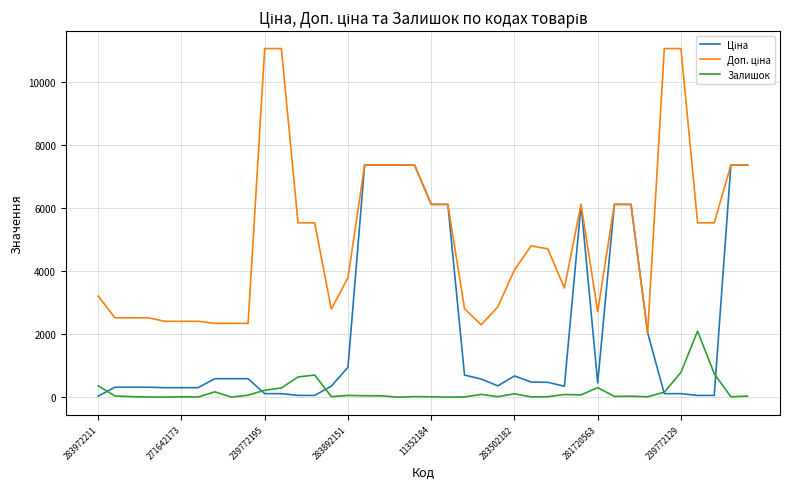

What is the greatest value displayed?

11055.0